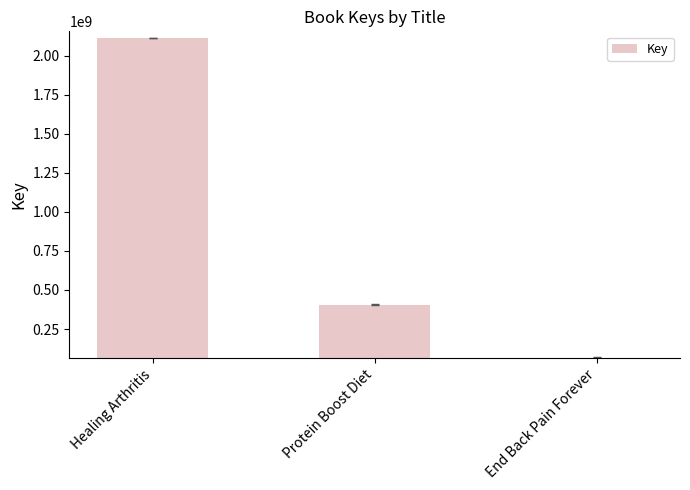

Where does the data first go above 406207508?

Healing Arthritis